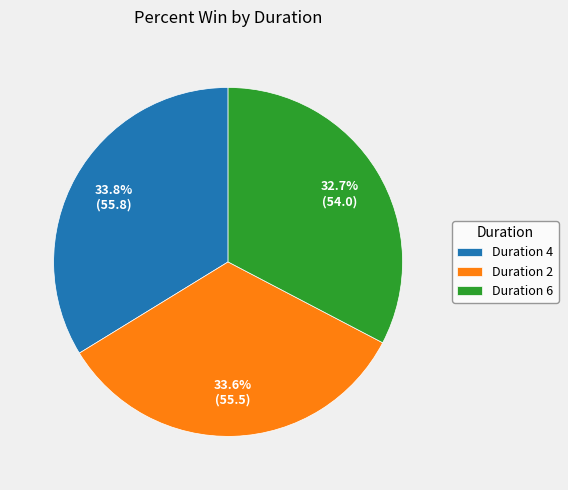

What is the smallest slice in the pie chart?

Duration 6